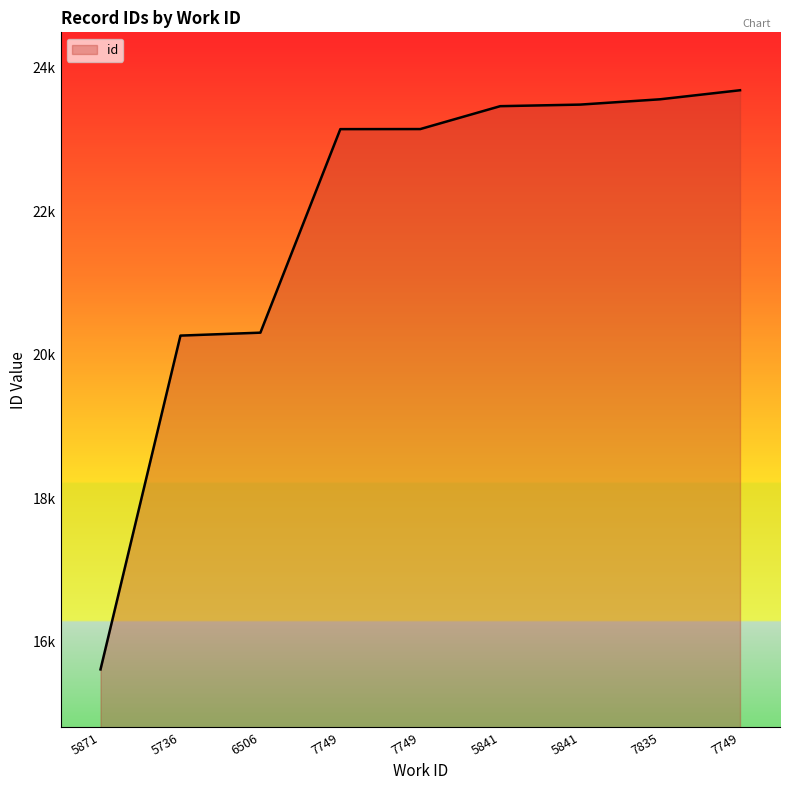

Reading left to right, list all the values displayed in this chart.

15611	20264	20305	23142	23143	23462	23484	23558	23684